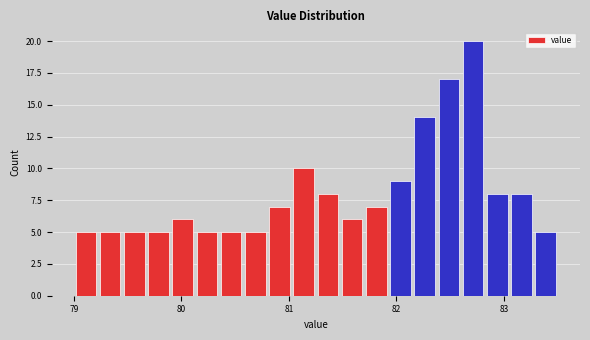

Around what value on the x-axis is the tallest bar? Give the approximate position of its centre, as read against the axis.

82.7